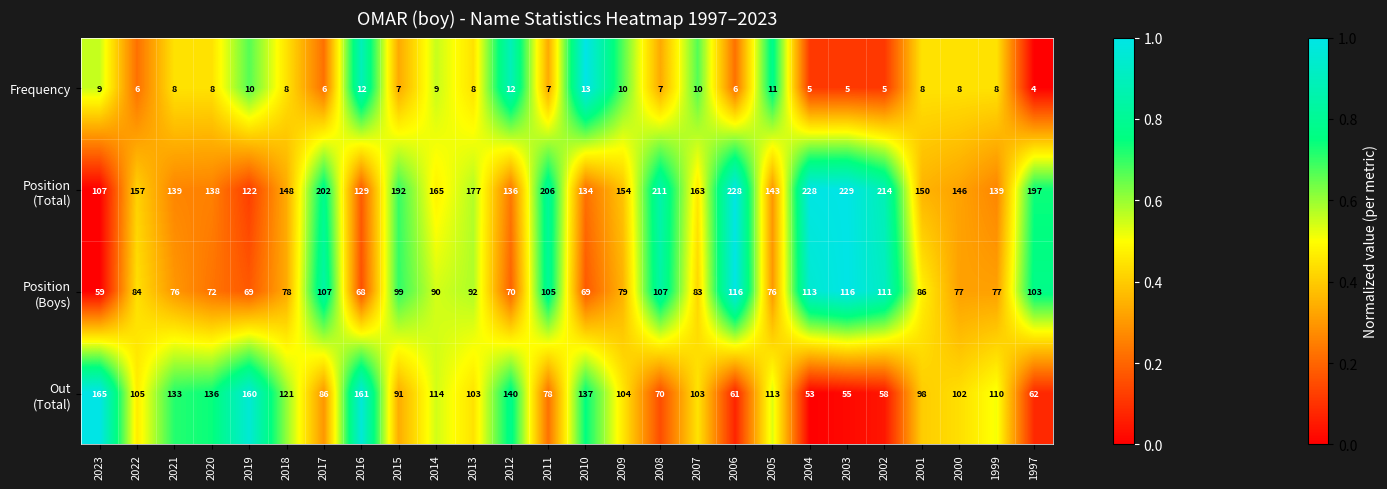

What is the difference between the maximum and minimum values in the Frequency series?

9